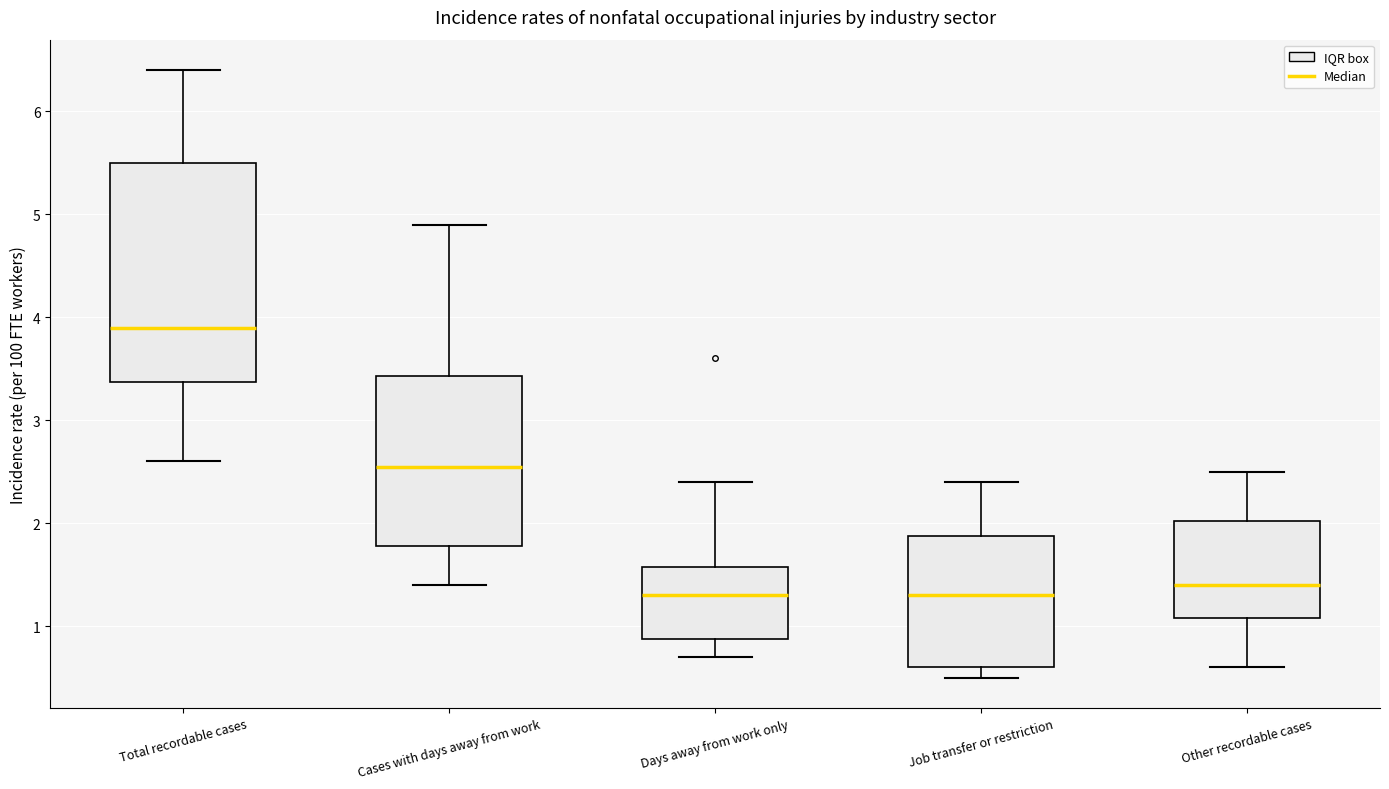

Reading left to right, read every box against the y-axis: the position of its median line, the range the box covers, and the ends of its whiskers. The values are not printed on the chart, so give them approximately, as read against the axis.

Total recordable cases: median 3.9, box 3.4 to 5.5, whiskers 2.6 to 6.4
Cases with days away from work: median 2.6, box 1.8 to 3.4, whiskers 1.4 to 4.9
Days away from work only: median 1.3, box 0.9 to 1.6, whiskers 0.7 to 2.4
Job transfer or restriction: median 1.3, box 0.6 to 1.9, whiskers 0.5 to 2.4
Other recordable cases: median 1.4, box 1.1 to 2.0, whiskers 0.6 to 2.5